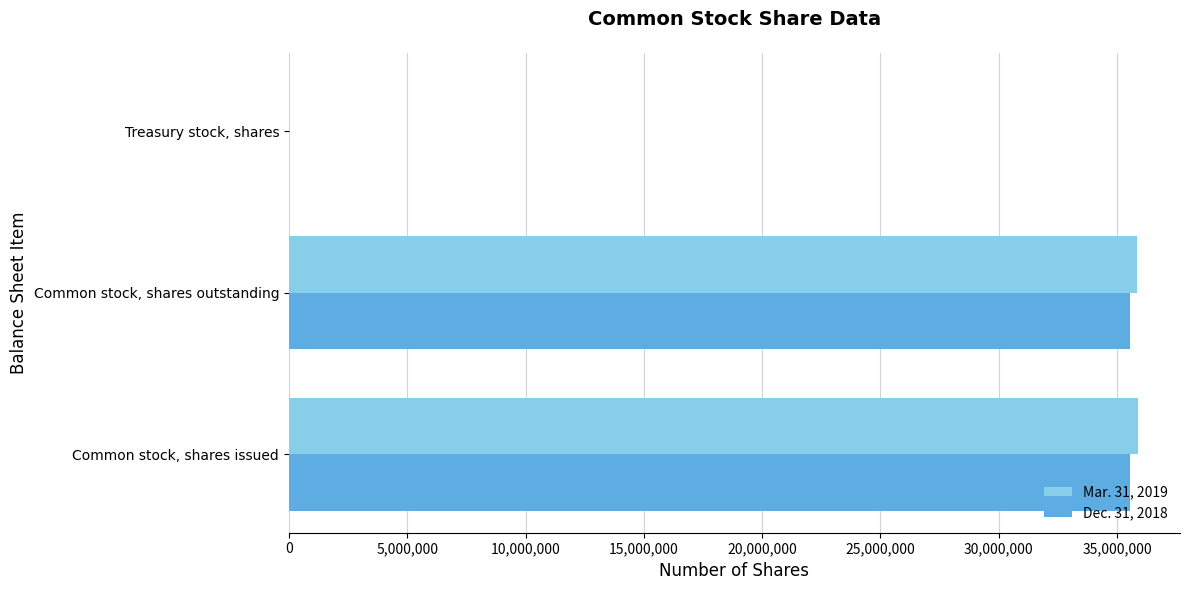

At which label is Dec. 31, 2018 closest to 17785382?

Common stock, shares outstanding